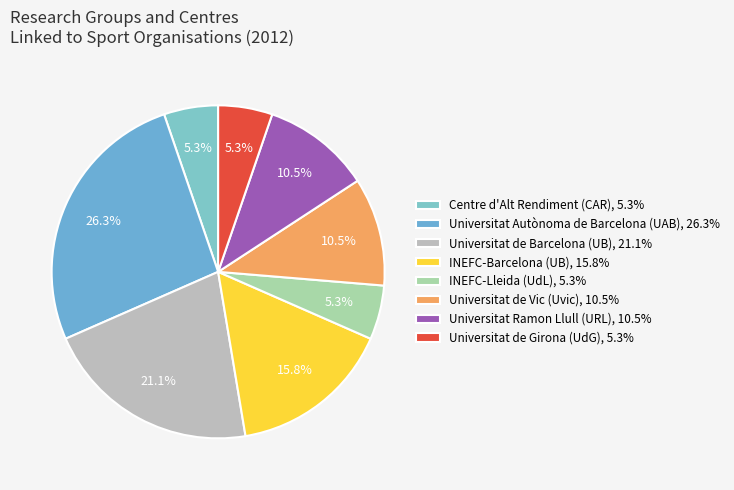

How many segments does this pie chart have?

8